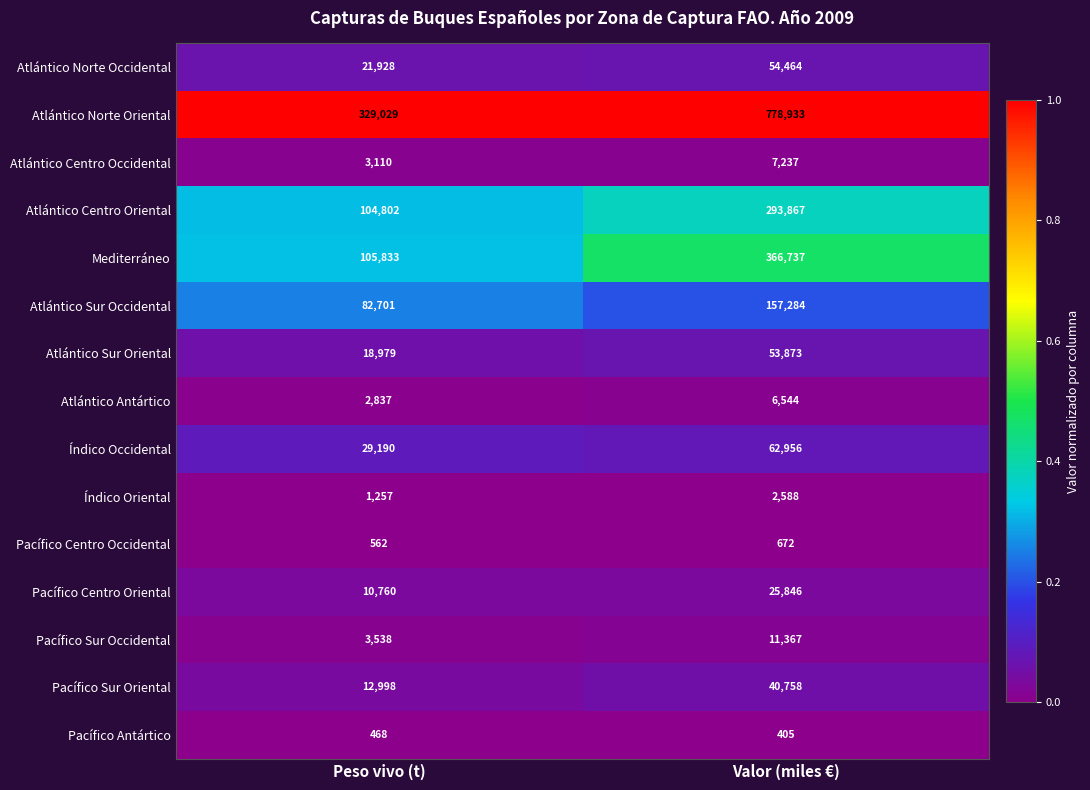

True or false: Atlántico Norte Oriental has a value of 139040 at Peso vivo (t).

False